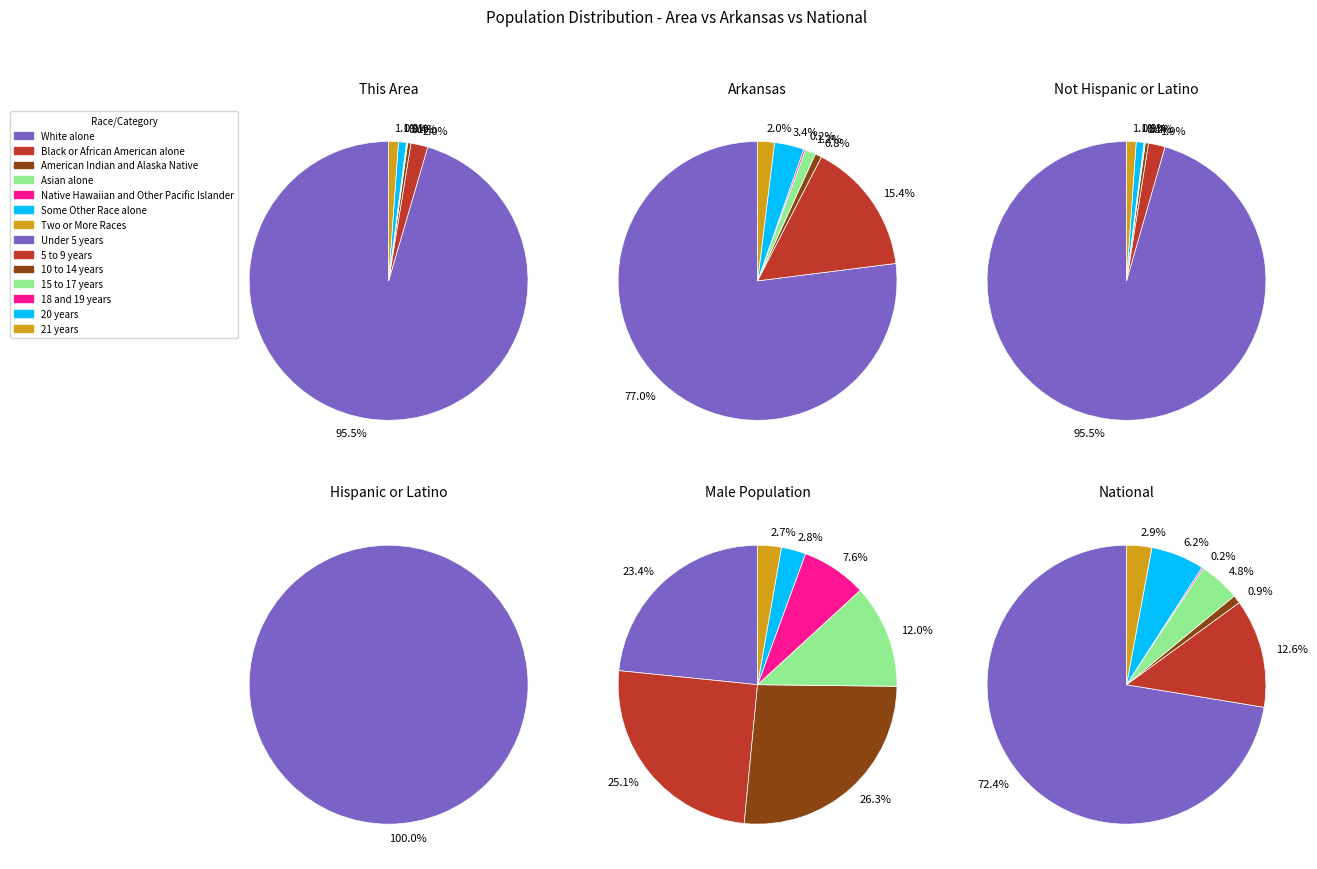

What portion of the pie excludes American Indian and Alaska Native?

99.6%